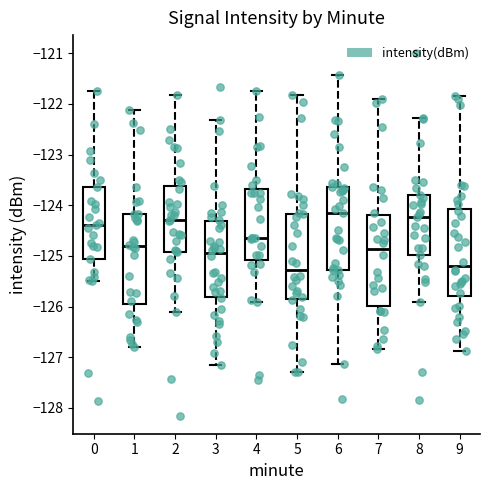

Reading left to right, transcribe this box plot: for each box, give where its median line is, the range the box spans, and where its two whiskers end, as read against the y-axis. The values are not printed on the chart, so give them approximately, as read against the axis.

0: median -124.4, box -125.1 to -123.6, whiskers -125.5 to -121.8
1: median -124.8, box -126.0 to -124.2, whiskers -126.8 to -122.1
2: median -124.3, box -124.9 to -123.6, whiskers -126.1 to -121.8
3: median -124.9, box -125.8 to -124.3, whiskers -127.2 to -122.3
4: median -124.6, box -125.1 to -123.7, whiskers -125.9 to -121.7
5: median -125.3, box -125.9 to -124.2, whiskers -127.3 to -121.8
6: median -124.1, box -125.3 to -123.6, whiskers -127.1 to -121.4
7: median -124.9, box -126.0 to -124.2, whiskers -126.8 to -121.9
8: median -124.2, box -125.0 to -123.8, whiskers -125.9 to -122.3
9: median -125.2, box -125.8 to -124.1, whiskers -126.9 to -121.9